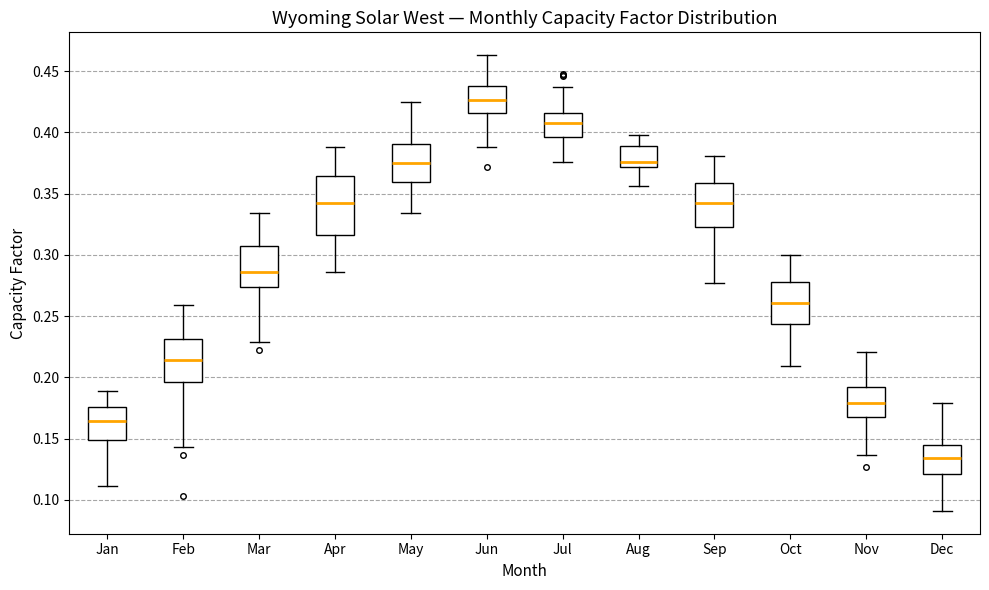

Comparing the boxes themselves (not the whiskers), which one is the tallest?

Apr